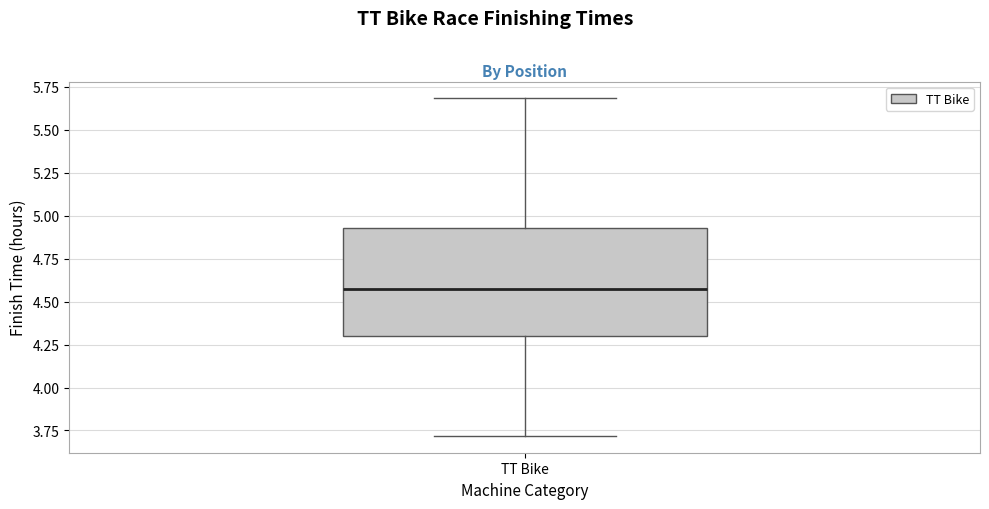

Transcribe this box plot: give where the median line is, the range the box spans, and where the two whiskers end, as read against the y-axis. The values are not printed on the chart, so give them approximately, as read against the axis.

median 4.55, box 4.30 to 4.95, whiskers 3.70 to 5.70